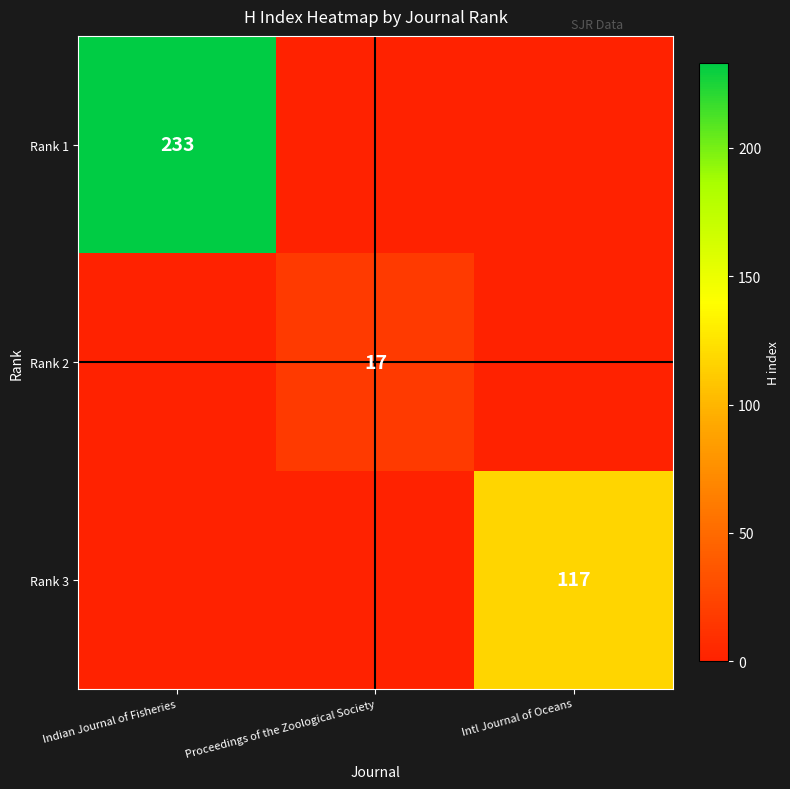

Is it true that Rank 3 equals 166 at Intl Journal of Oceans?

False